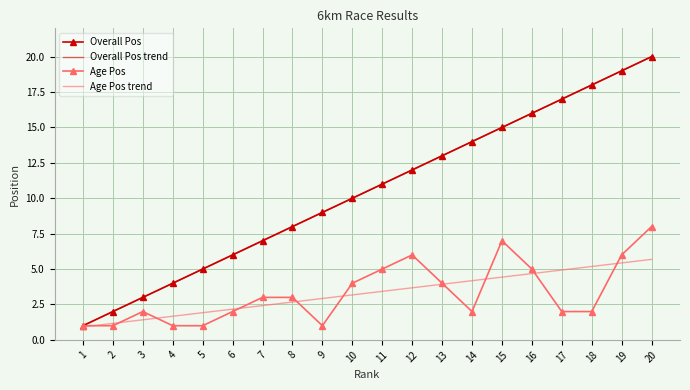

How many data points in Age Pos trend are less than 3?

9